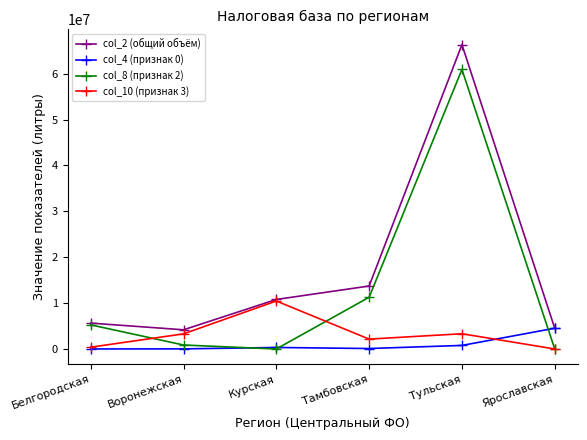

What position from the right is Курская?

4